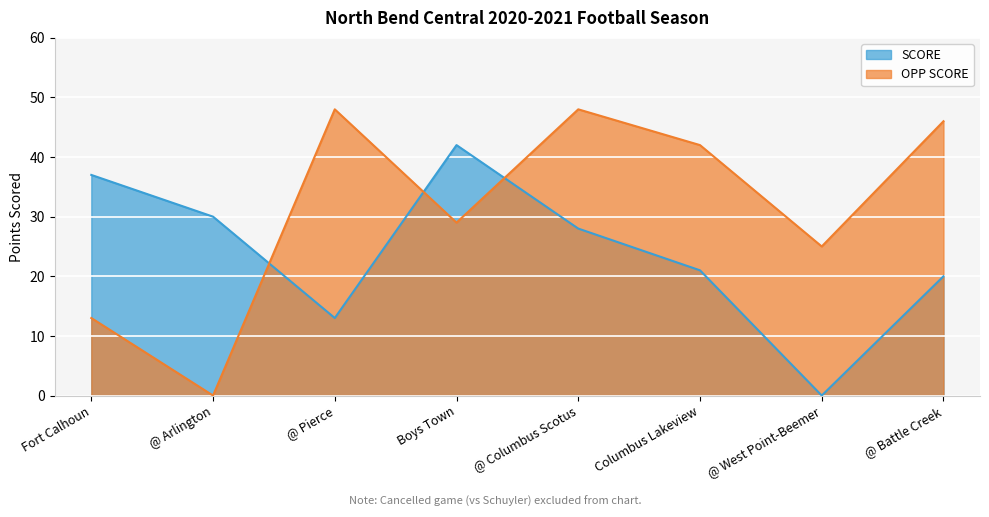

Reading right to left, extract all data points from this chart.

SCORE: @ Battle Creek=20	@ West Point-Beemer=0	Columbus Lakeview=21	@ Columbus Scotus=28	Boys Town=42	@ Pierce=13	@ Arlington=30	Fort Calhoun=37
OPP SCORE: @ Battle Creek=46	@ West Point-Beemer=25	Columbus Lakeview=42	@ Columbus Scotus=48	Boys Town=29	@ Pierce=48	@ Arlington=0	Fort Calhoun=13